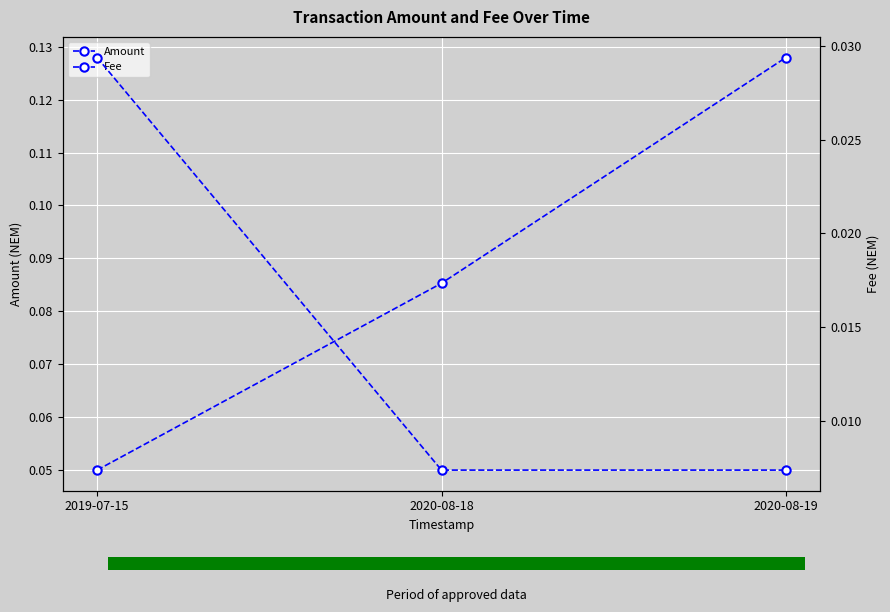

List the series in order of their peak value, lowest first.

Fee, Amount